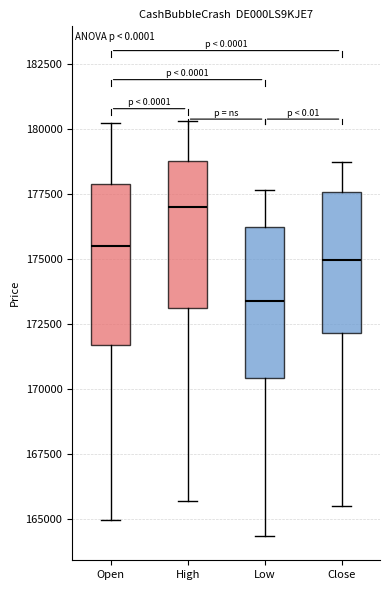

Reading left to right, transcribe this box plot: for each box, give where its median line is, the range the box spans, and where its two whiskers end, as read against the y-axis. The values are not printed on the chart, so give them approximately, as read against the axis.

Open: median 175500, box 171500 to 178000, whiskers 165000 to 180000
High: median 177000, box 173000 to 179000, whiskers 165500 to 180500
Low: median 173500, box 170500 to 176000, whiskers 164500 to 177500
Close: median 175000, box 172000 to 177500, whiskers 165500 to 178500